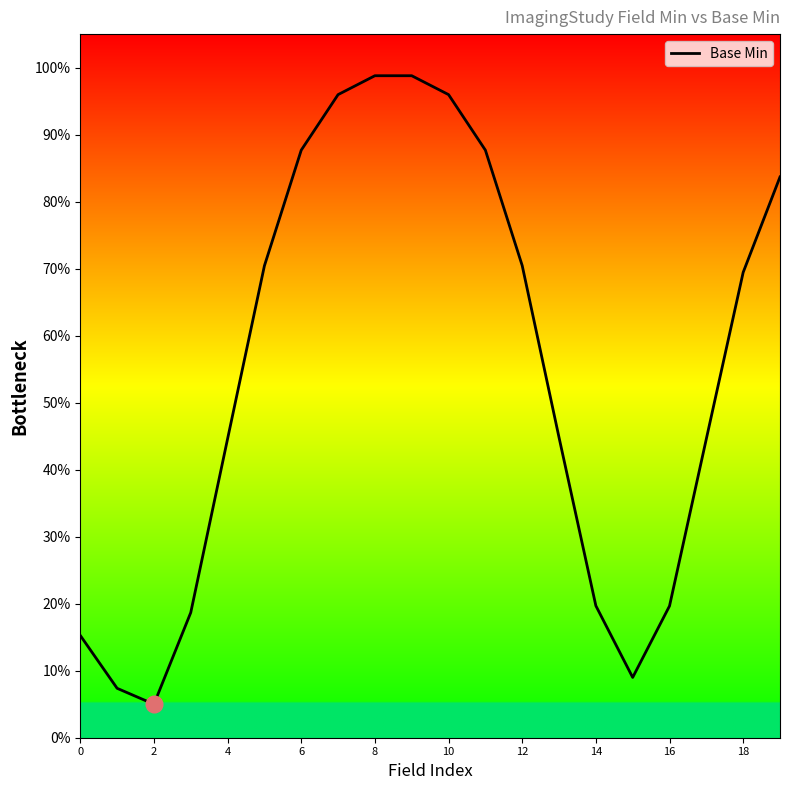

Does the chart have visible grid lines?

No